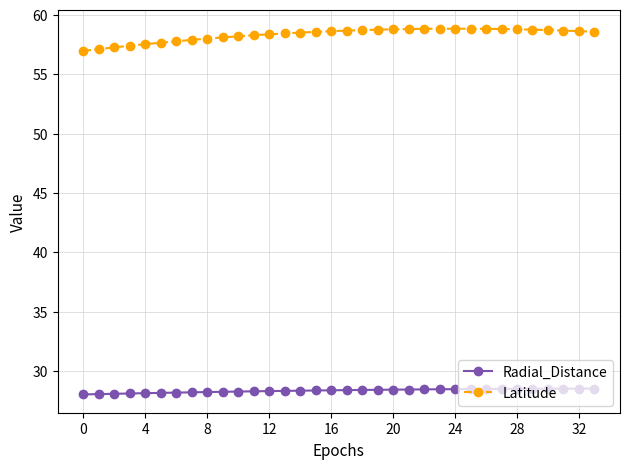

What is the average value of the Latitude series?

58.3